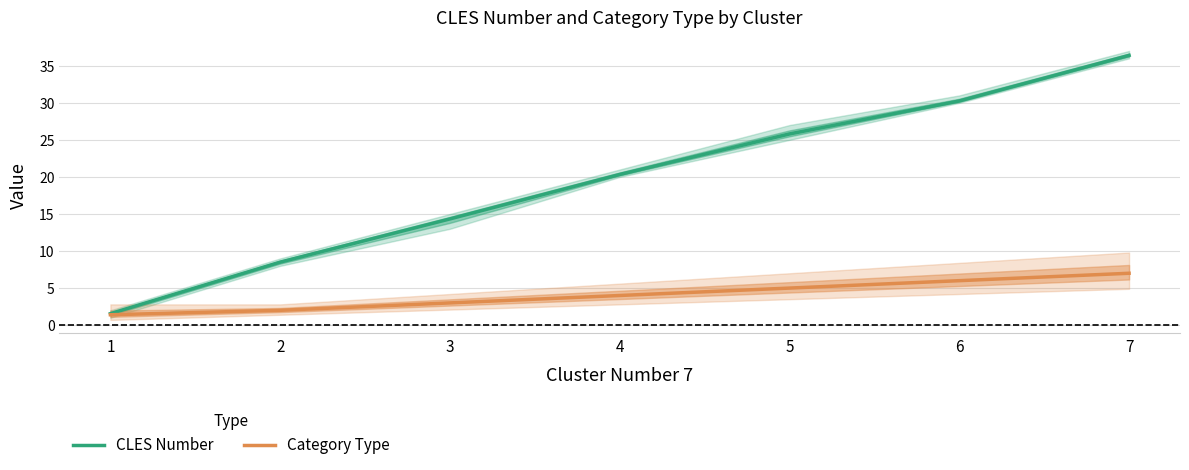

What is the maximum value shown in the chart?

36.4